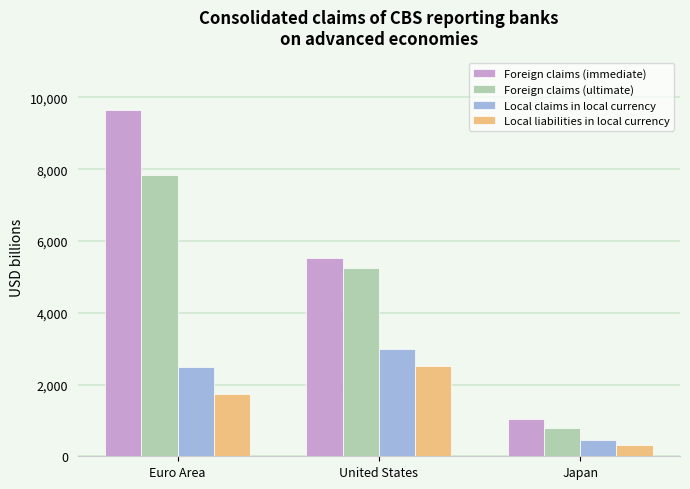

Rank the series at Euro Area from highest to lowest value.

Foreign claims (immediate), Foreign claims (ultimate), Local claims in local currency, Local liabilities in local currency